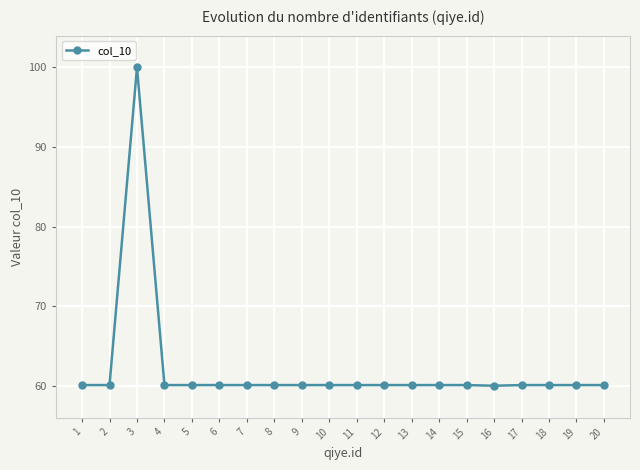

What is the minimum value shown in the chart?

60.0